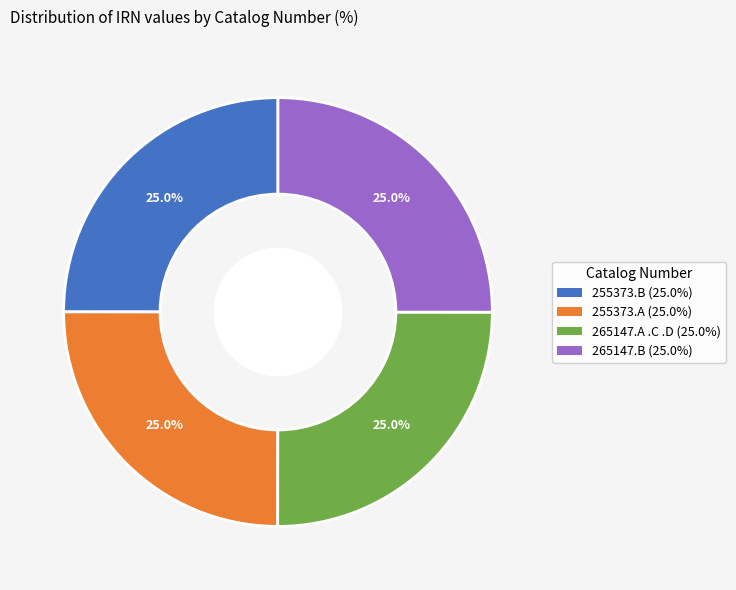

What percentage is the 265147.B slice, to the nearest percent?

25%